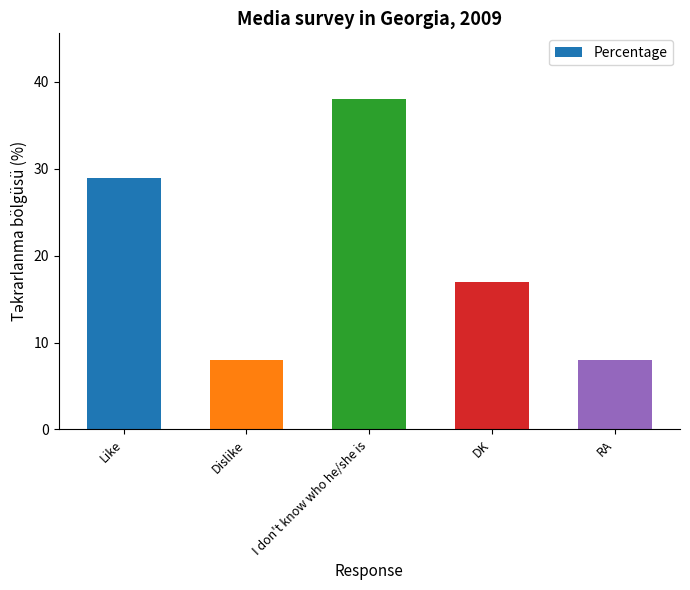

How many values are between 8 and 29?

4